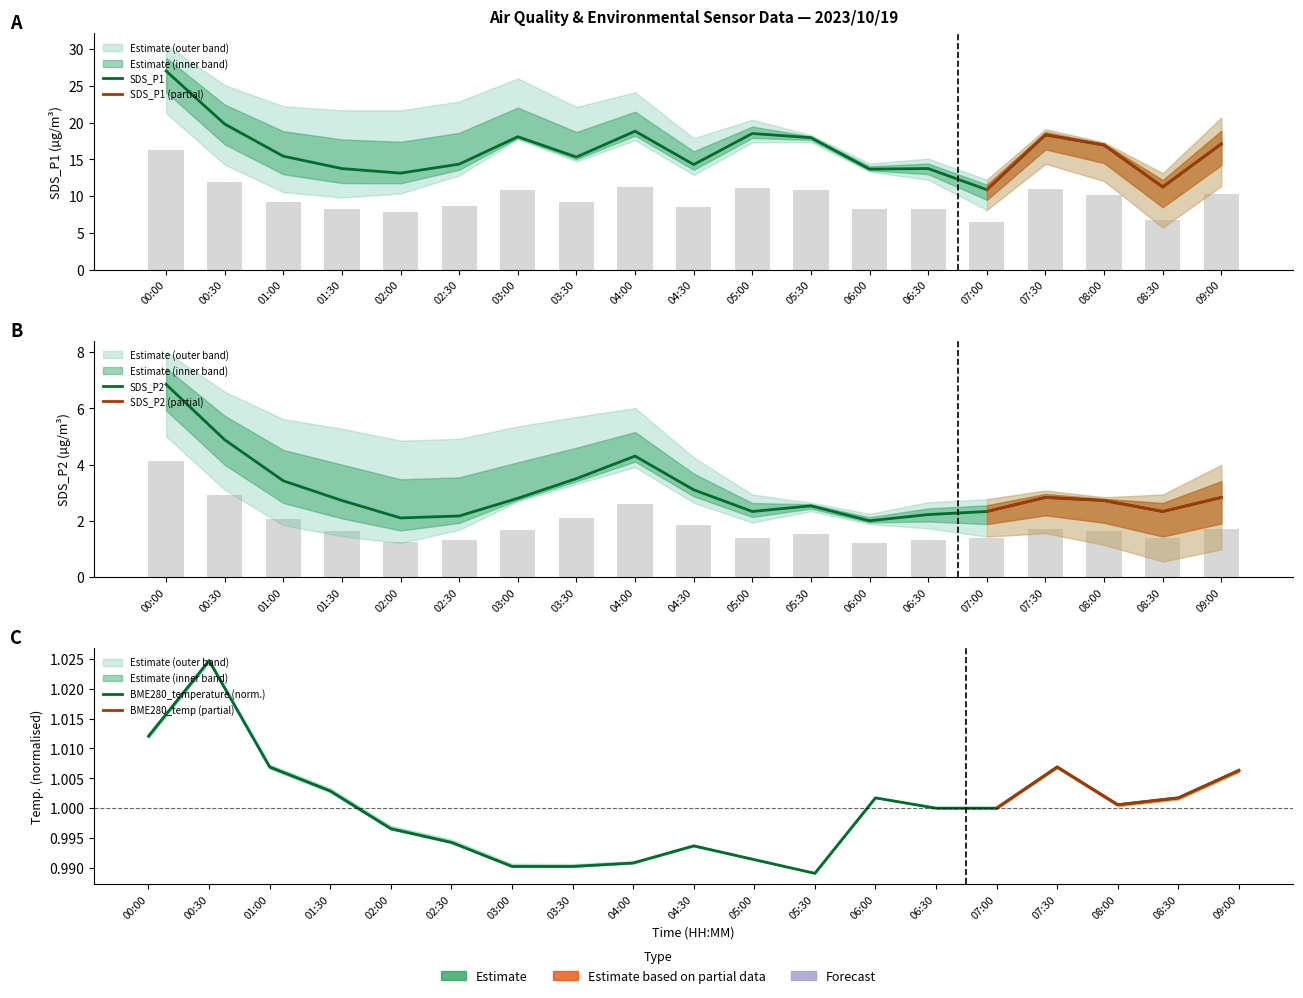

What is the label of the 5th bar from the left?

02:00